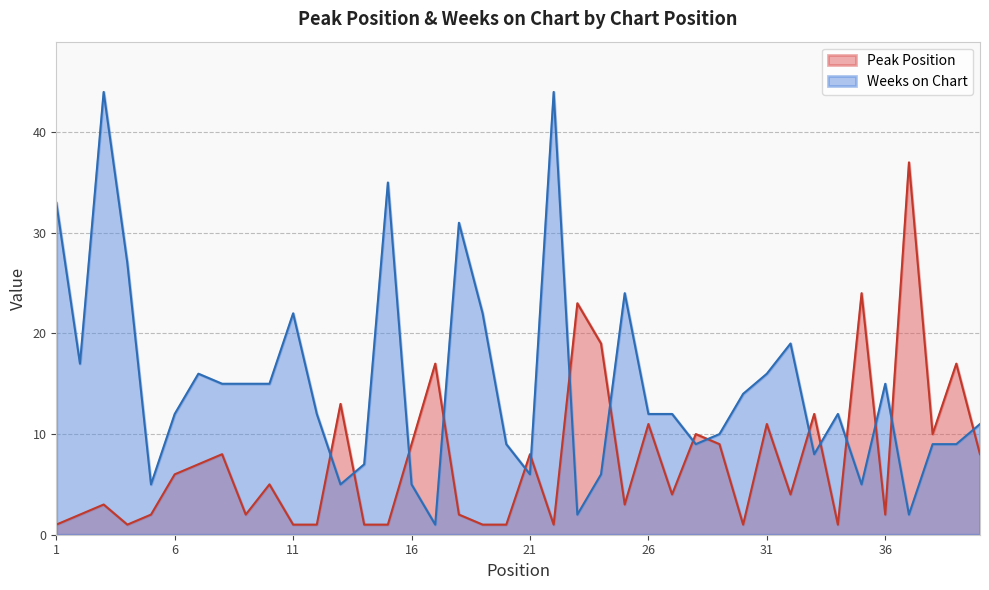

How many data points in Weeks on Chart are less than 12?

17